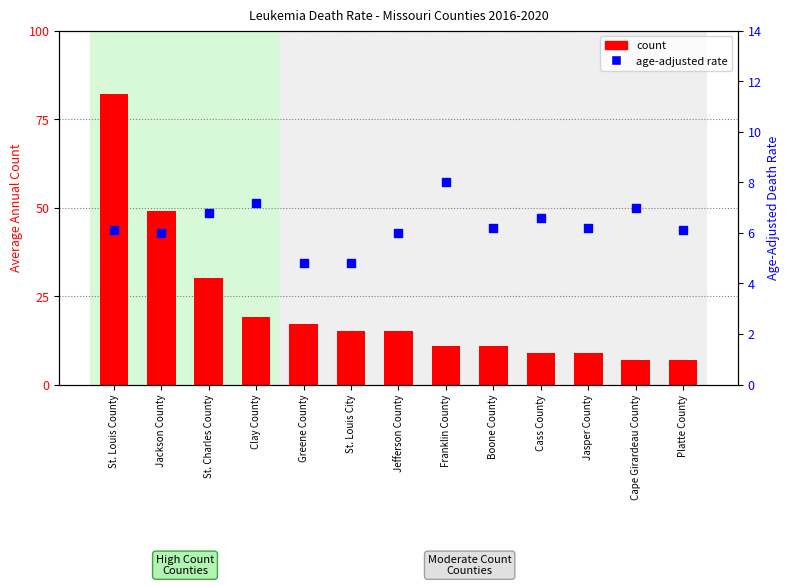

Which series contains the lowest Y value?

age-adjusted rate